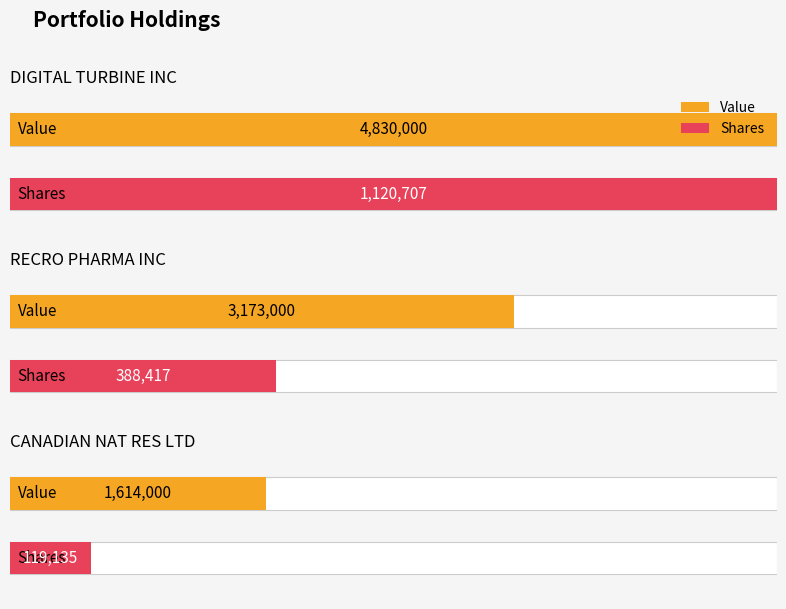

What is the total value across all series at RECRO PHARMA INC?

3561417